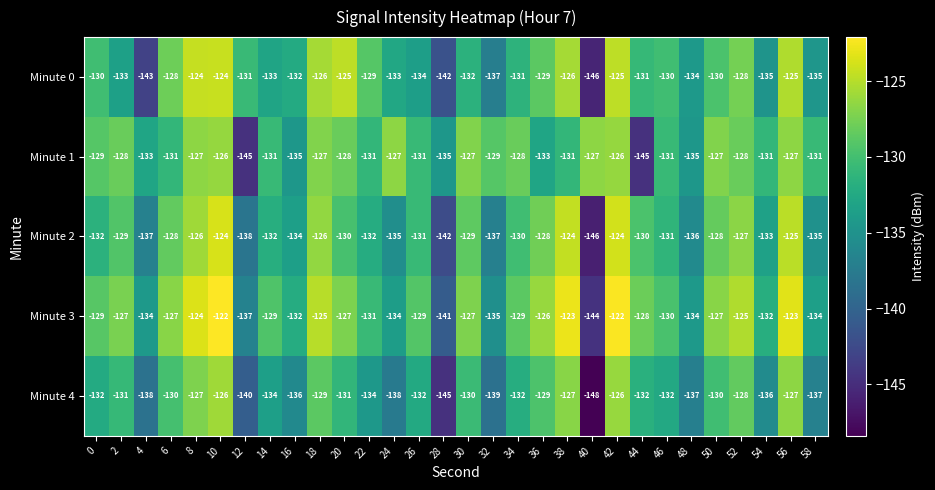

Is the value of Minute 0 at 2 greater than the value of Minute 1 at 18?

No